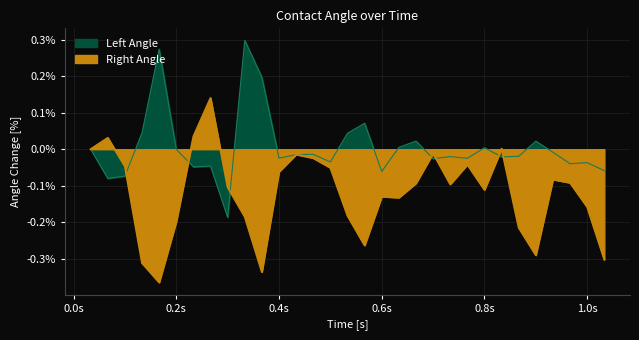

Is the value of Left Angle at 0.8s greater than the value of Right Angle at 12?

Yes